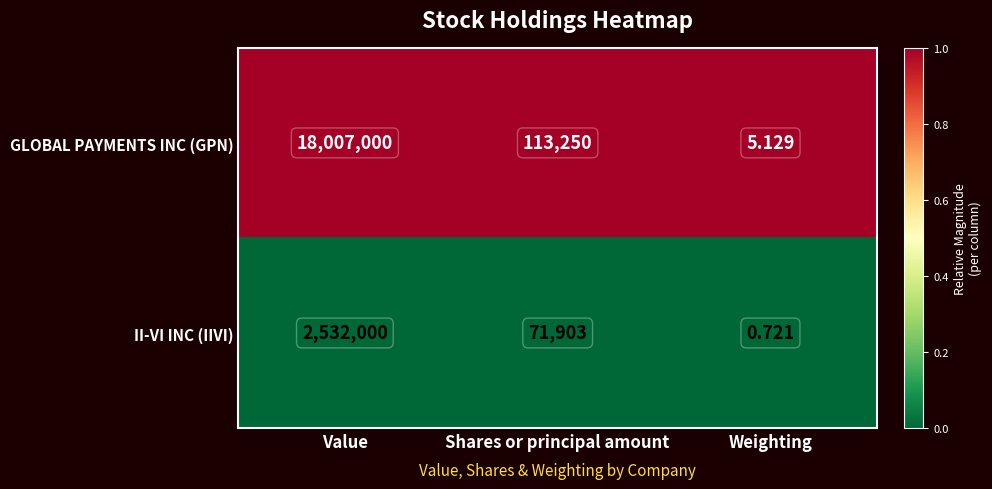

Rank the series by their average value, from highest to lowest.

GLOBAL PAYMENTS INC (GPN), II-VI INC (IIVI)